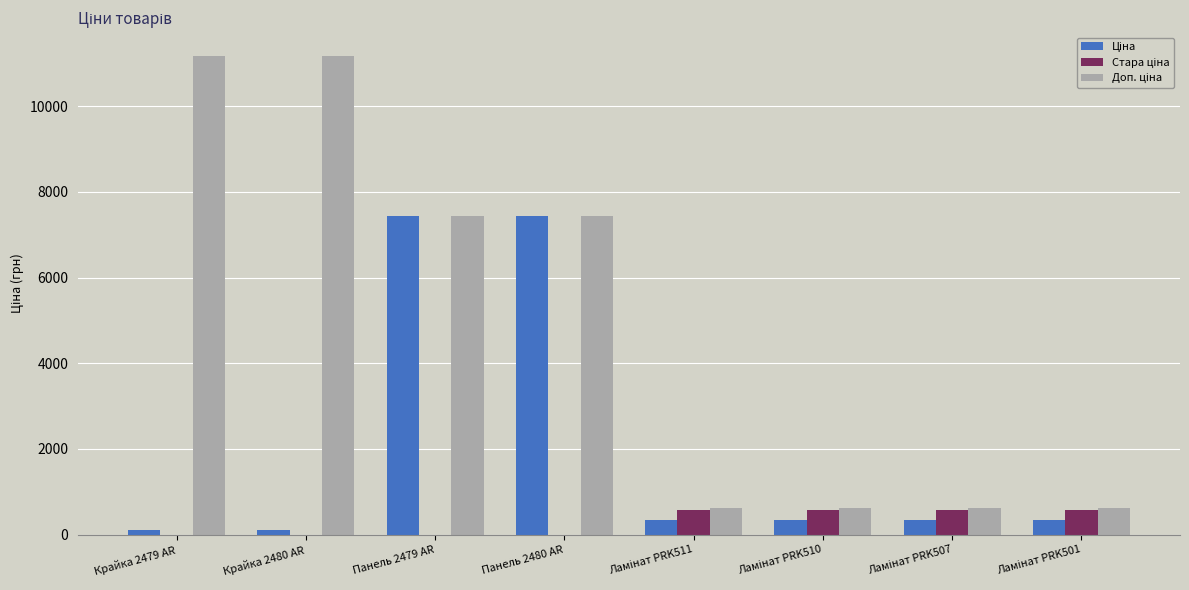

What is the maximum value shown in the chart?

11169.0